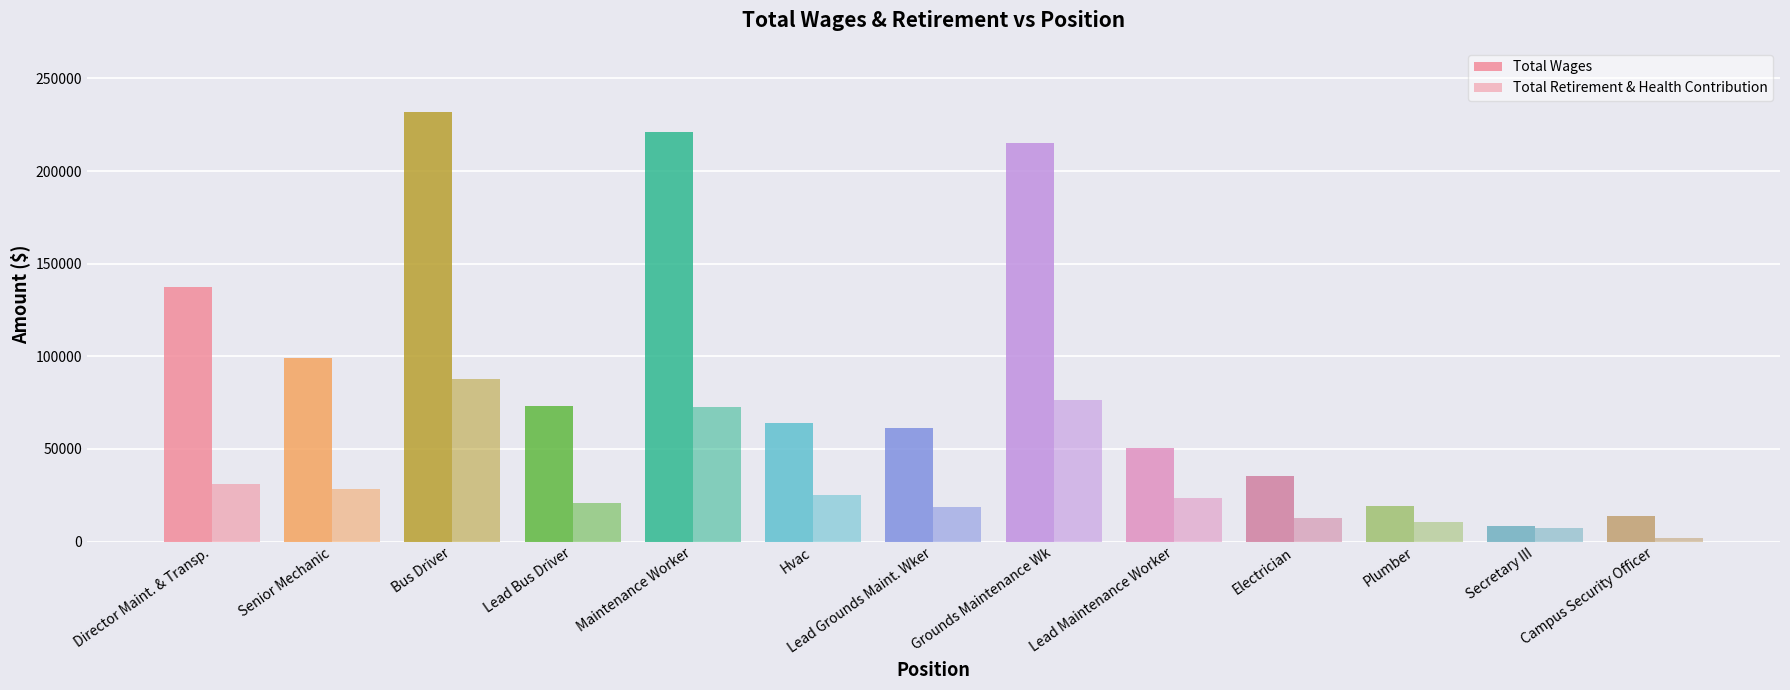

List the series in order of their overall mean, lowest first.

Total Retirement & Health Contribution, Total Wages